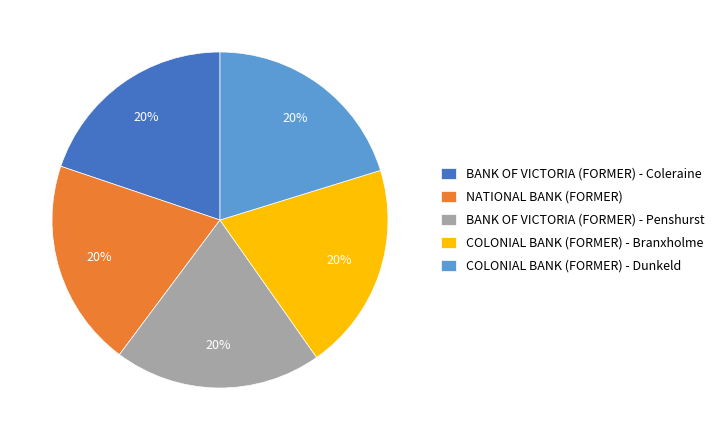

What is the ratio of the value at BANK OF VICTORIA (FORMER) - Coleraine to the value at COLONIAL BANK (FORMER) - Dunkeld?

1.0